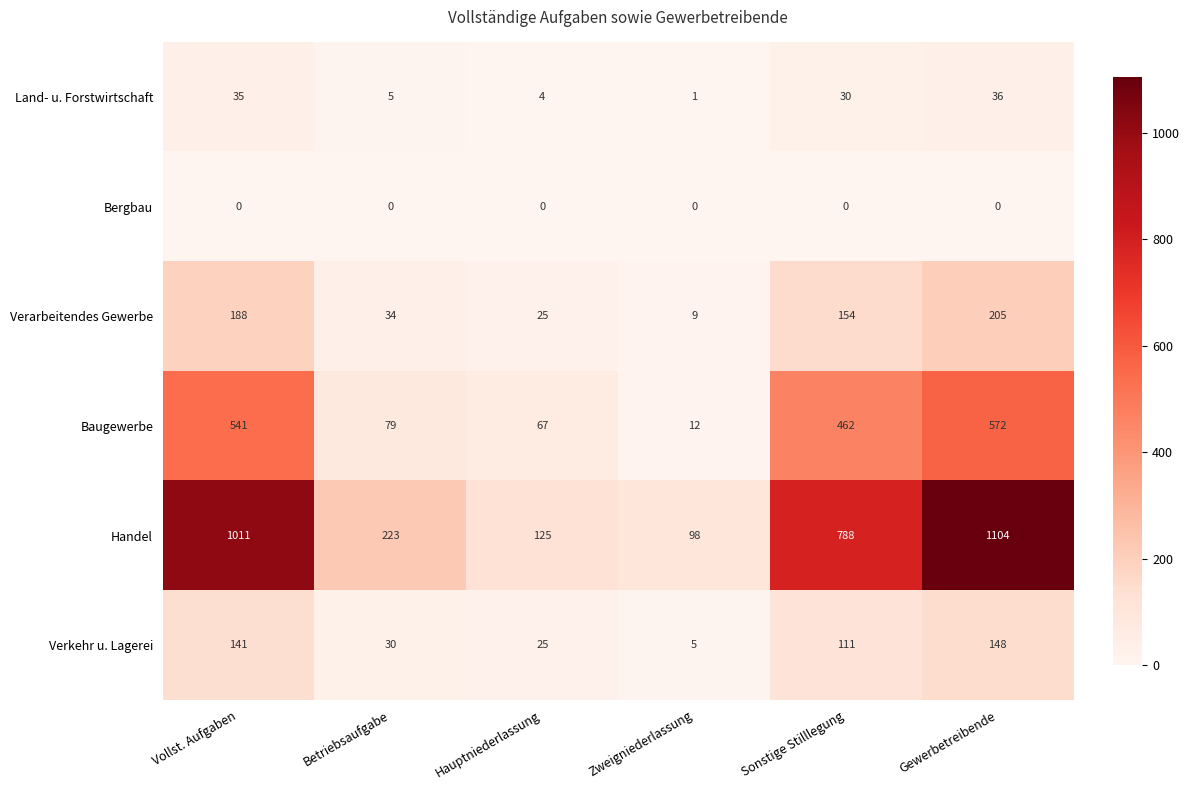

At which label is Land- u. Forstwirtschaft closest to 18?

Sonstige Stilllegung